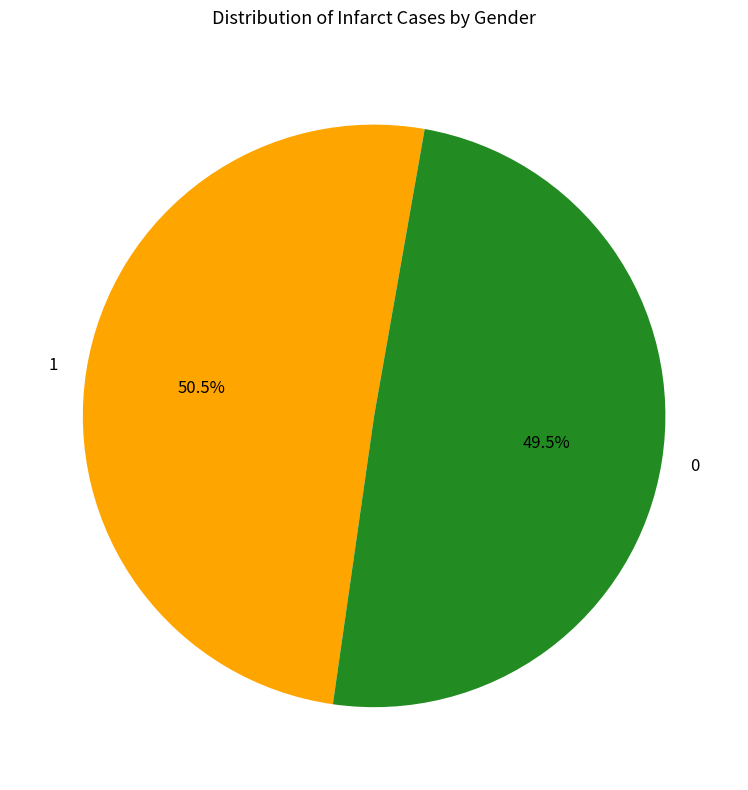

Does 1 represent more than half of the total?

Yes